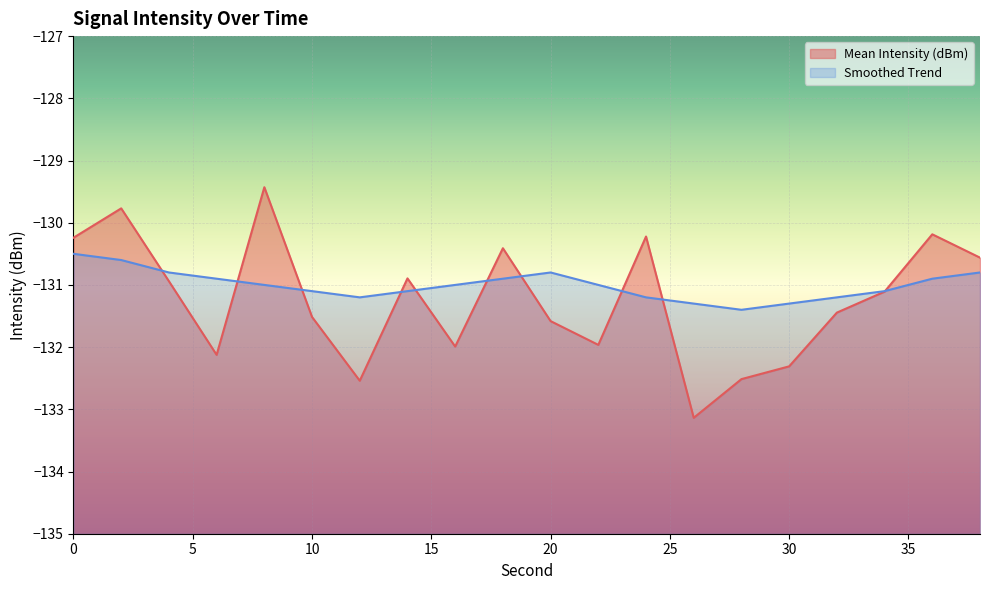

At which label is Mean Intensity (dBm) closest to -131?

4